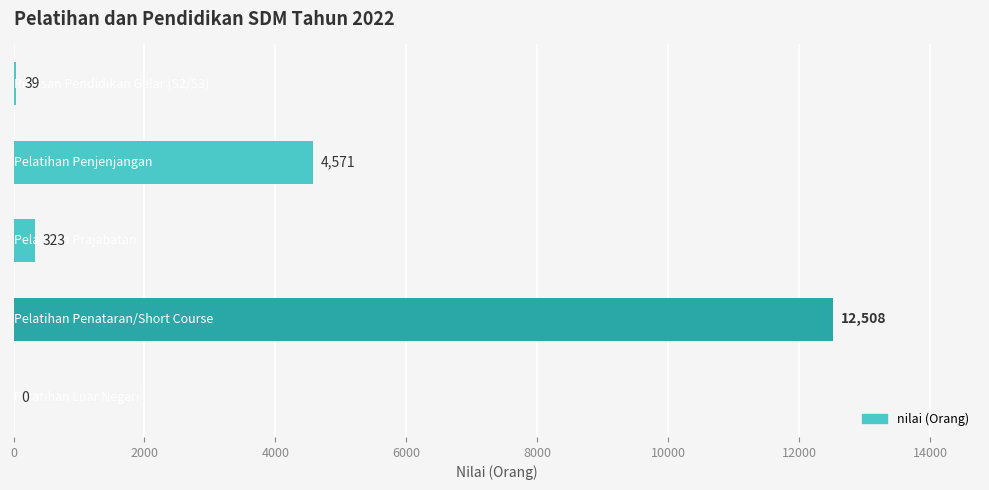

What is the sum of all values?

17441